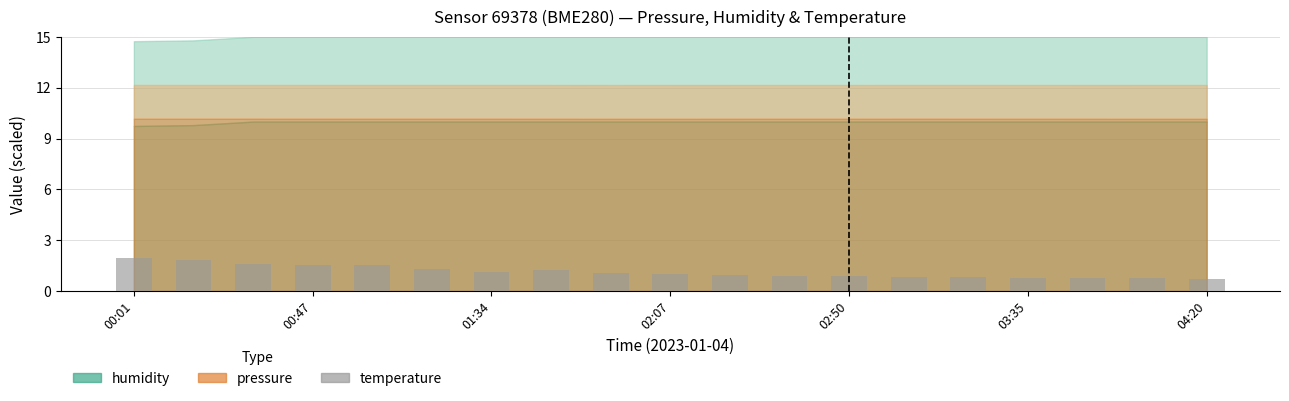

What is the smallest value displayed?

0.7